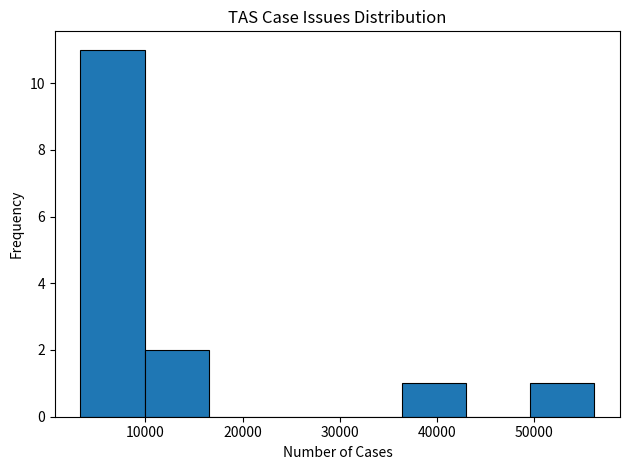

Reading left to right, transcribe this chart: for each bar, give the range it covers on the x-axis and its height. Neither the bar edges nor the heights are printed on the chart, so give them approximately, as read against the axes.

3000 to 10000: 11
10000 to 17000: 2
17000 to 23000: 0
23000 to 30000: 0
30000 to 36000: 0
36000 to 43000: 1
43000 to 50000: 0
50000 to 56000: 1